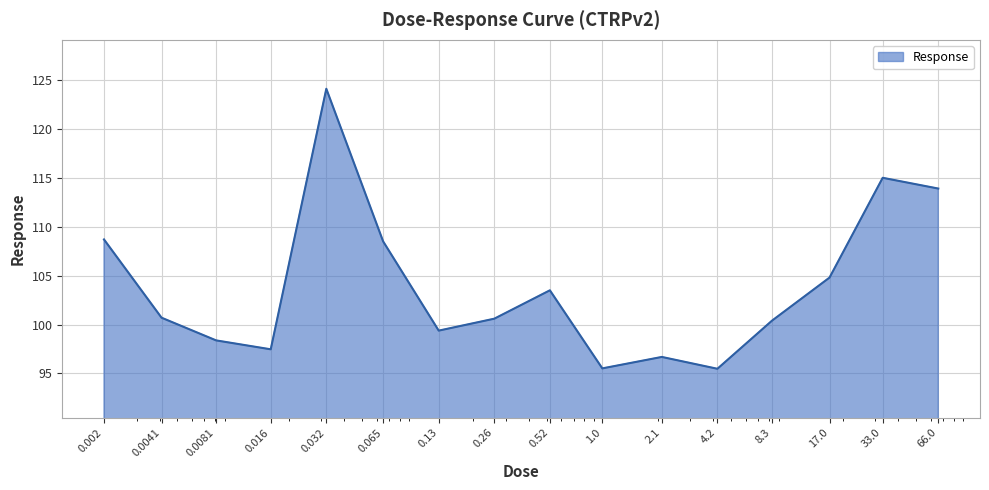

What is the greatest value displayed?

124.1